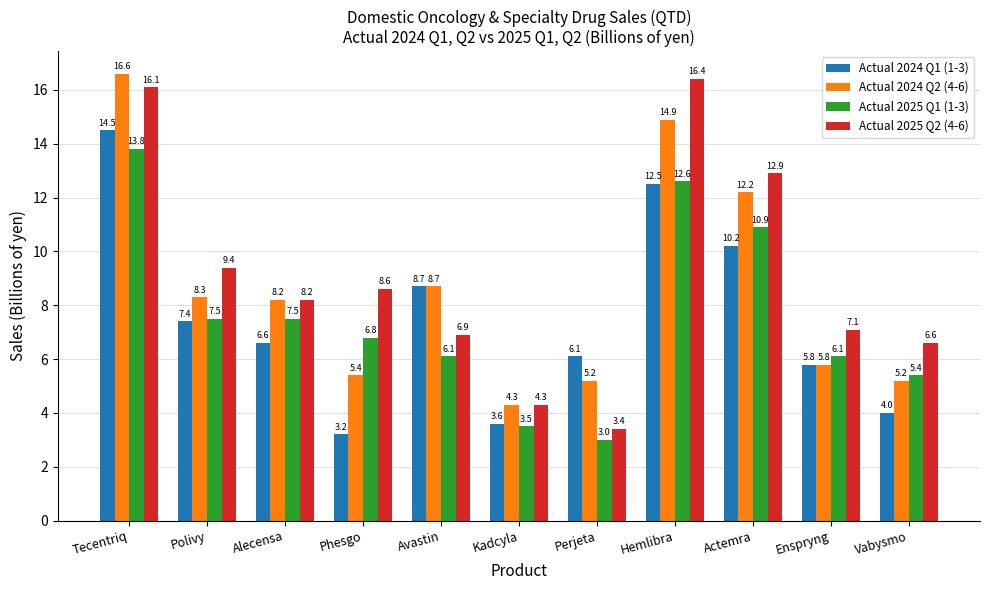

Reading left to right, extract all data points from this chart.

Actual 2024 Q1 (1-3): 14.5	7.4	6.6	3.2	8.7	3.6	6.1	12.5	10.2	5.8	4.0
Actual 2024 Q2 (4-6): 16.6	8.3	8.2	5.4	8.7	4.3	5.2	14.9	12.2	5.8	5.2
Actual 2025 Q1 (1-3): 13.8	7.5	7.5	6.8	6.1	3.5	3.0	12.6	10.9	6.1	5.4
Actual 2025 Q2 (4-6): 16.1	9.4	8.2	8.6	6.9	4.3	3.4	16.4	12.9	7.1	6.6